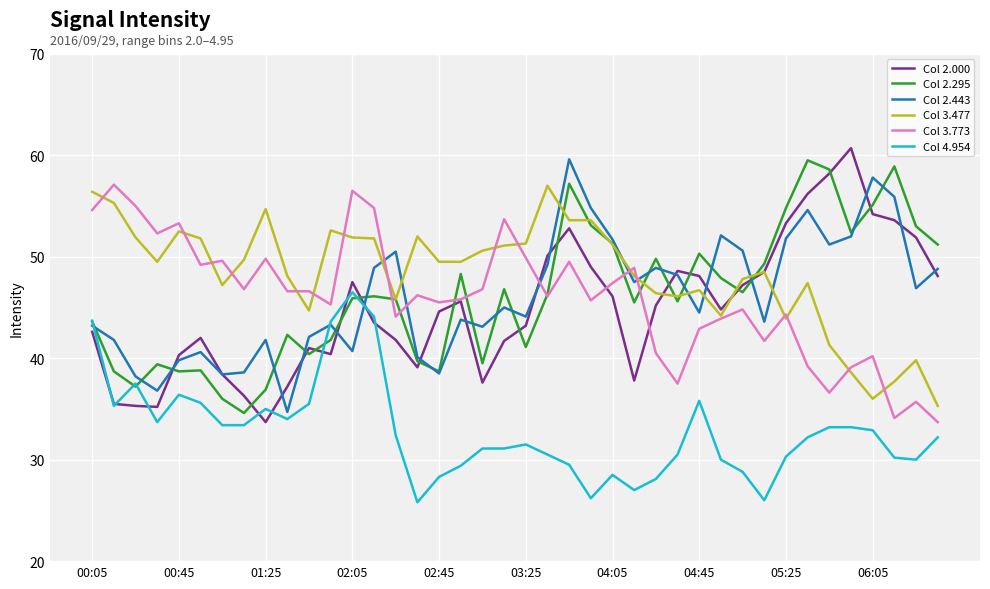

What are all the series names shown in the legend?

Col 2.000, Col 2.295, Col 2.443, Col 3.477, Col 3.773, Col 4.954